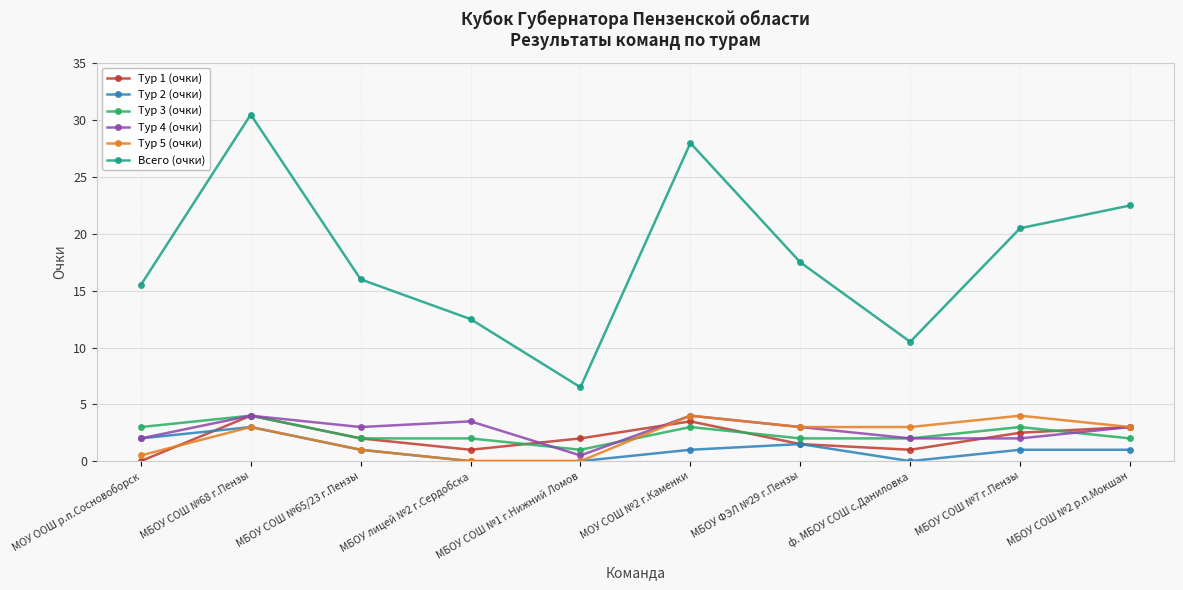

What are all the series names shown in the legend?

Тур 1 (очки), Тур 2 (очки), Тур 3 (очки), Тур 4 (очки), Тур 5 (очки), Всего (очки)